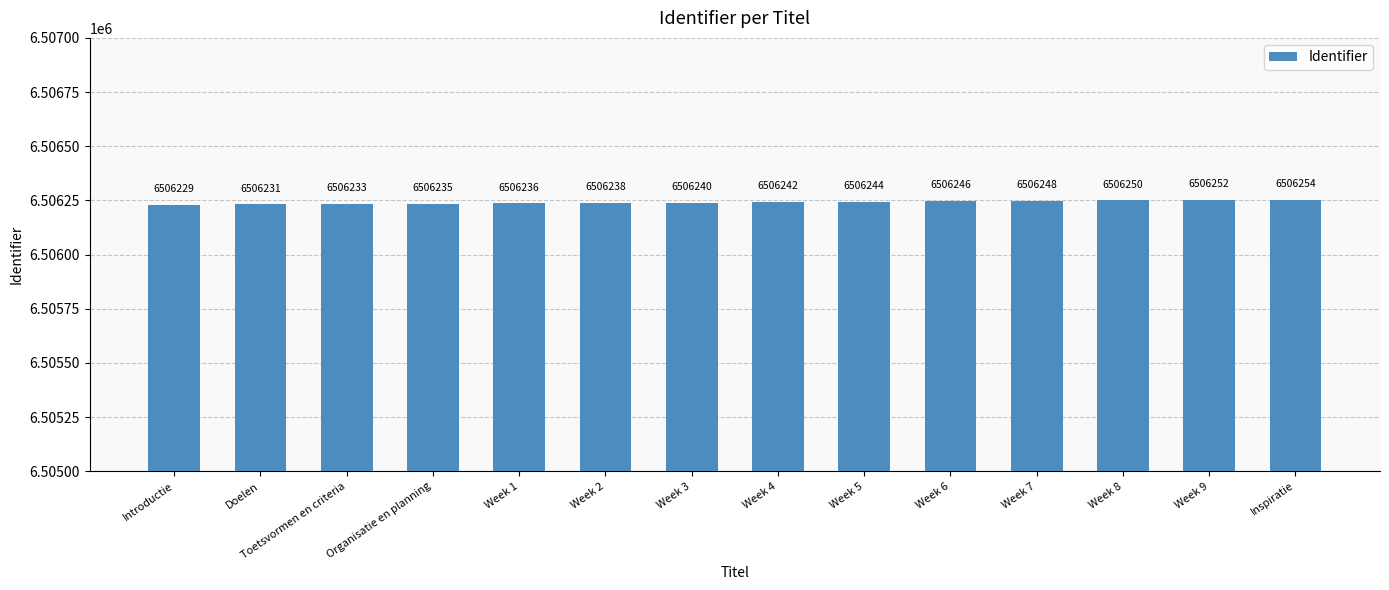

The value at Week 9 is 11146791. True or false?

False